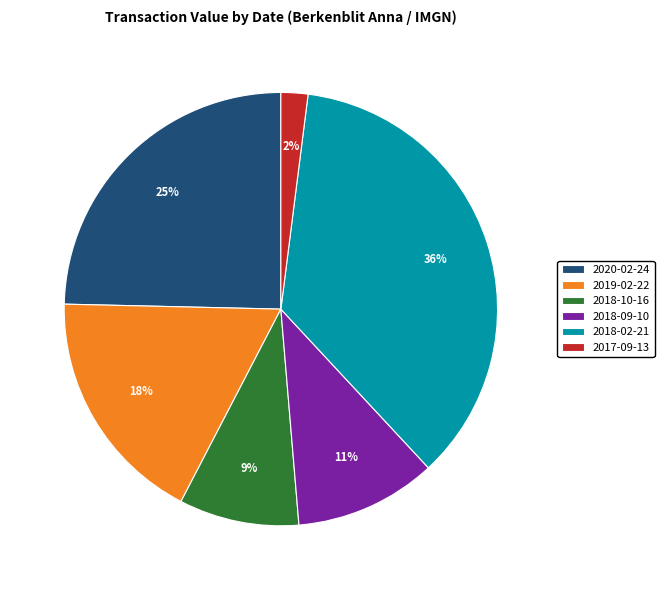

Which slice is the smallest?

2017-09-13